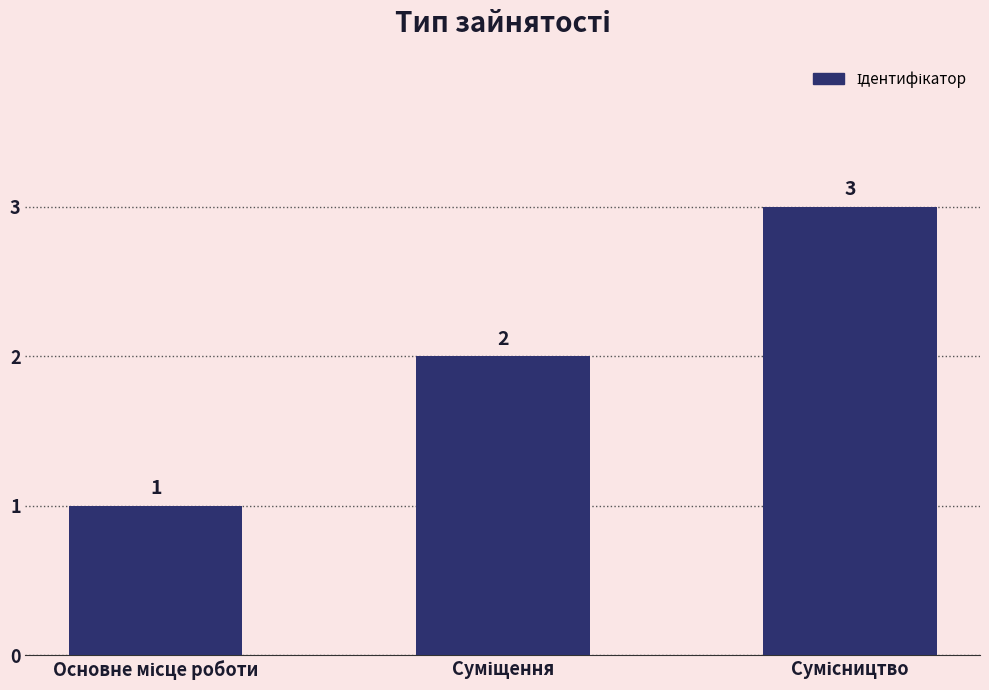

Count the values in the range 1 to 3.

3